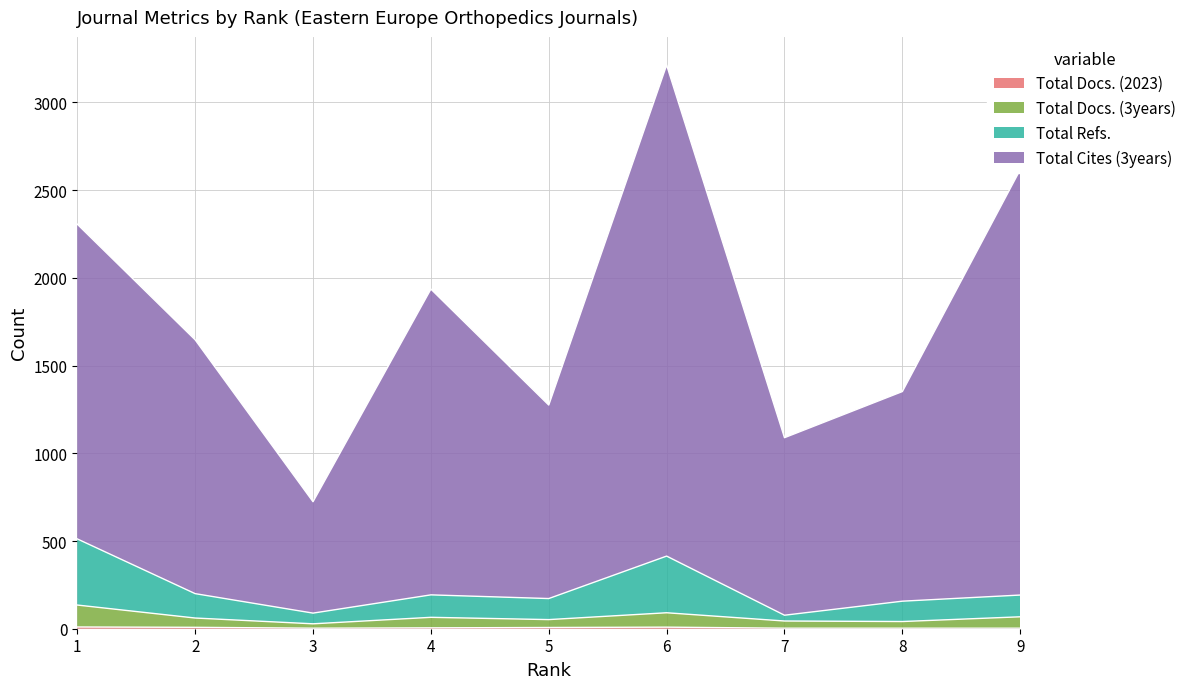

What is the sum of the Total Docs. (3years) values at 9 and 7?

112